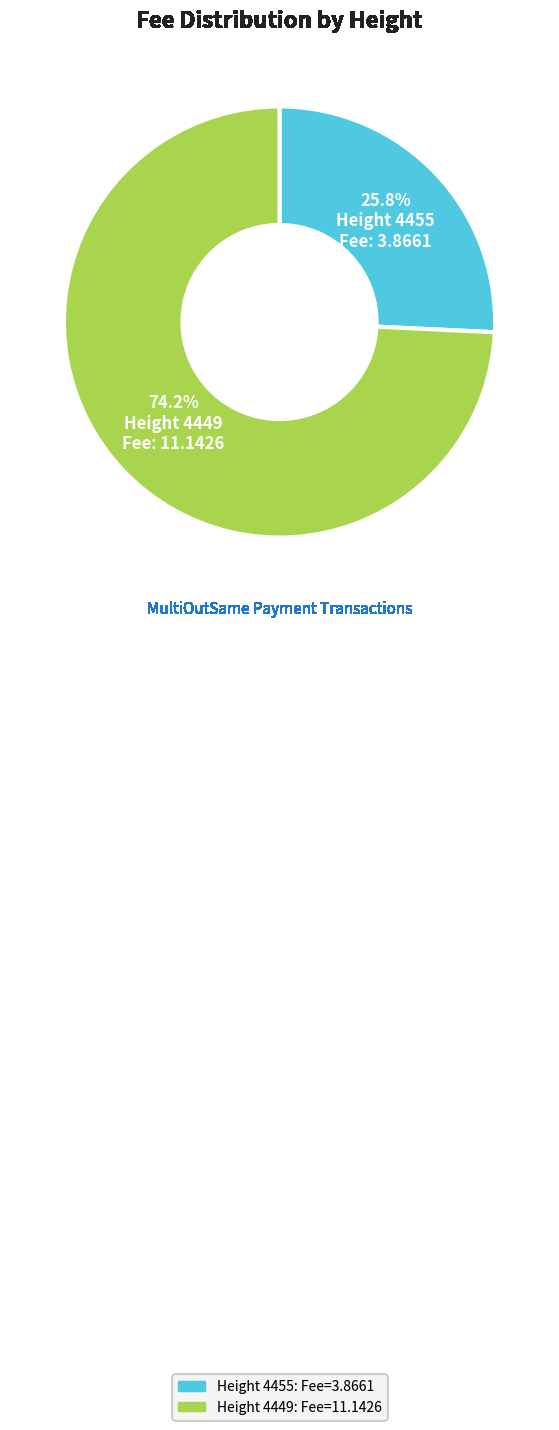

To the nearest percent, what is the difference between the largest and smallest slice percentages?

48%